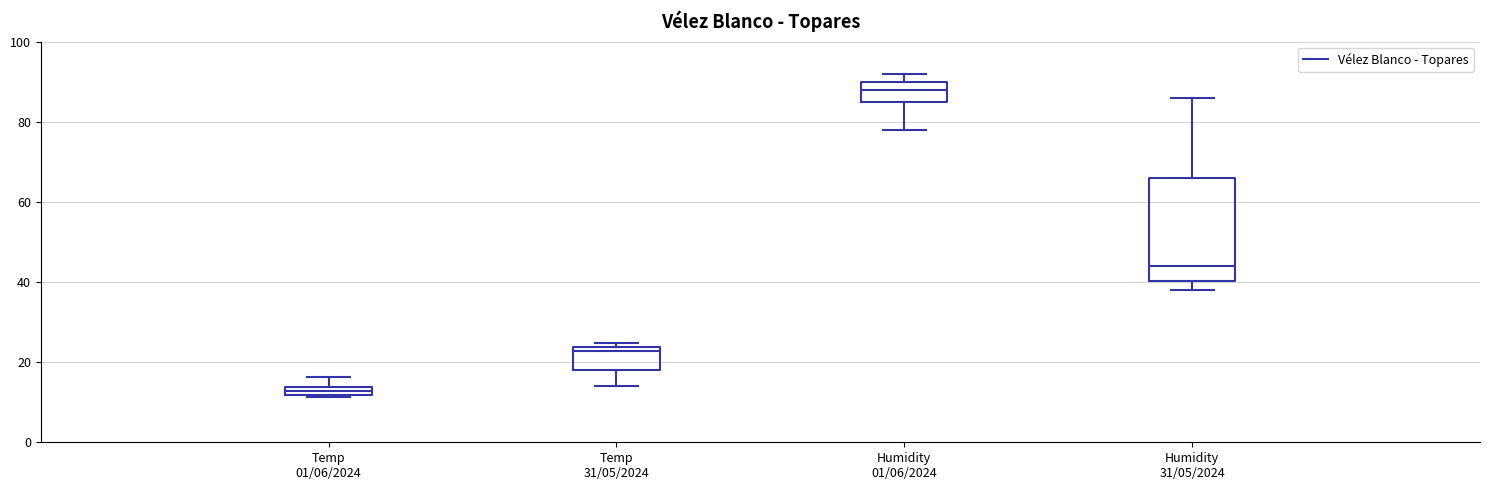

Which box's median line is the highest?

Humidity 01/06/2024